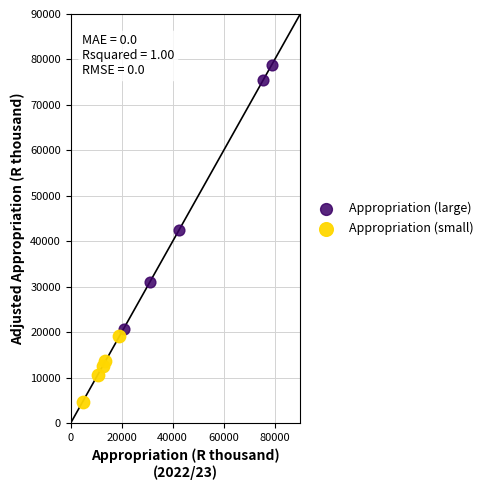

Which series contains the lowest Y value?

Appropriation (small)